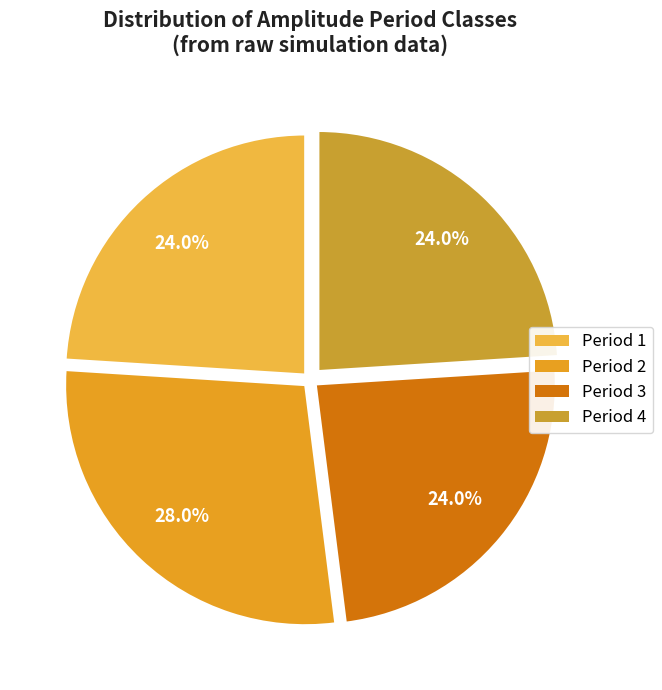

How many slices are in this pie chart?

4